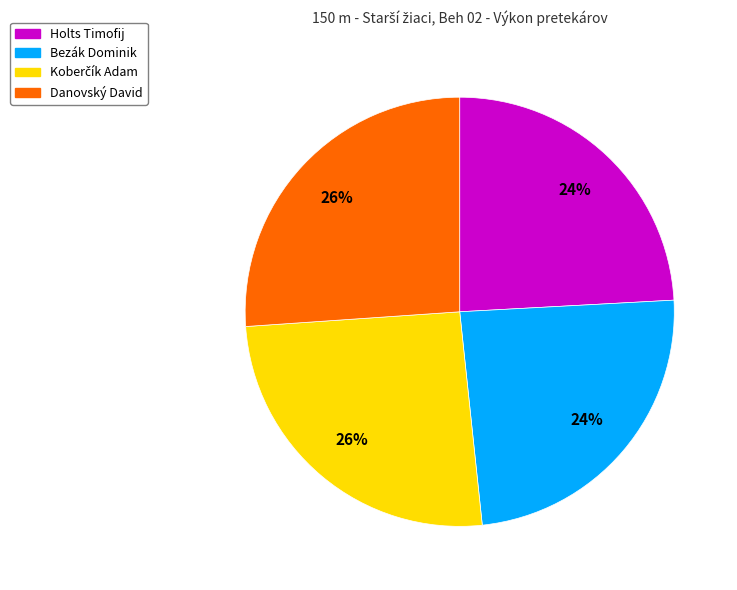

To the nearest percent, what is the difference between the Holts Timofij and Danovský David slice percentages?

2%